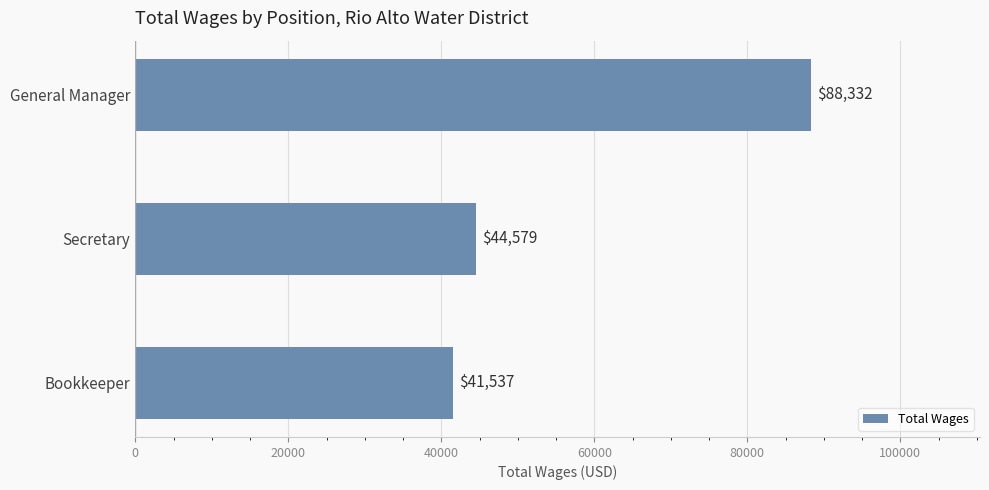

Between Secretary and Bookkeeper, which is larger?

Secretary